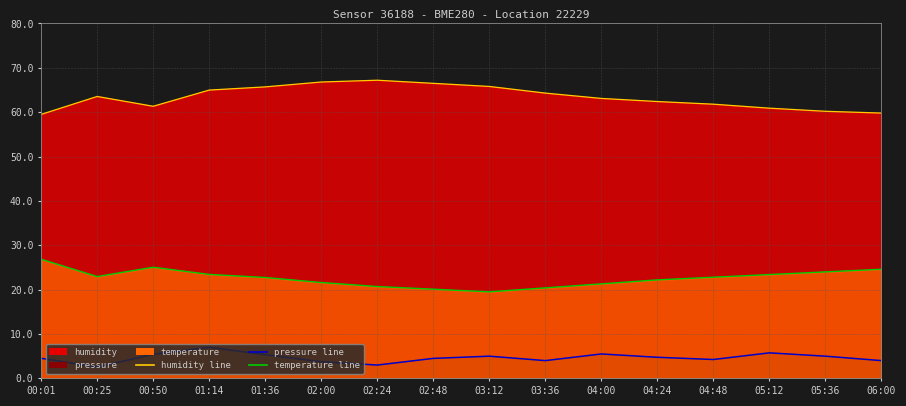

Which series changed the most between 00:01 and 02:48?

humidity line